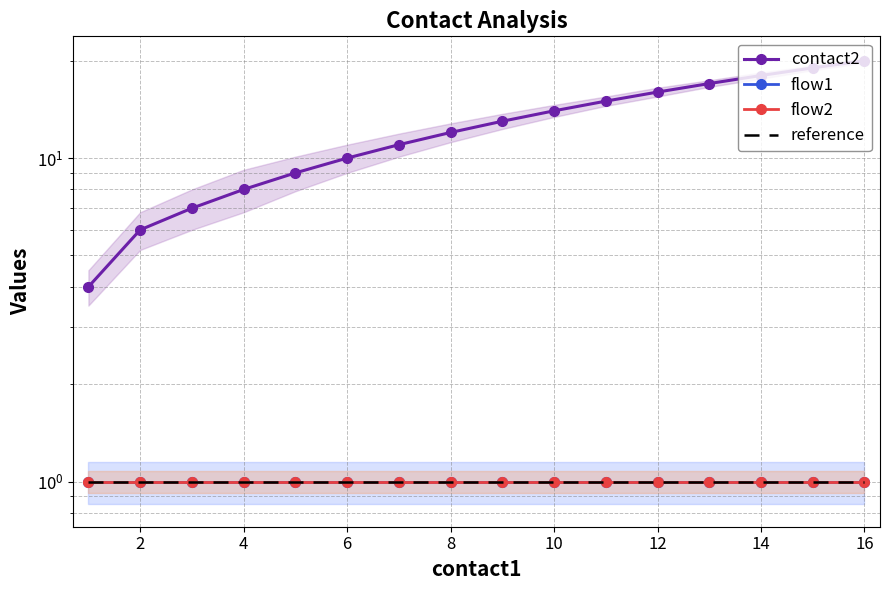

What are all the series names shown in the legend?

contact2, flow1, flow2, reference